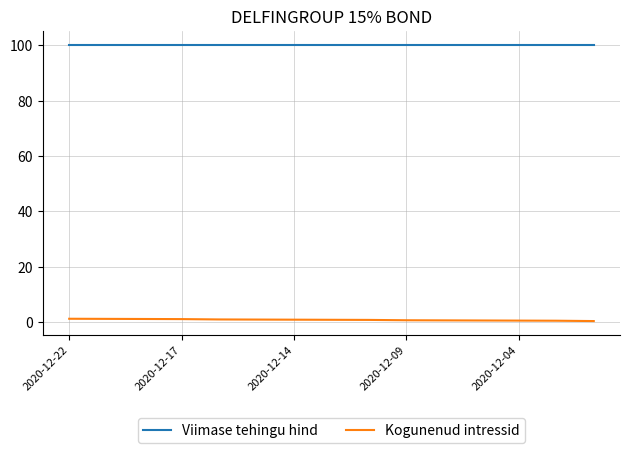

True or false: Kogunenud intressid and Viimase tehingu hind intersect in this chart.

False